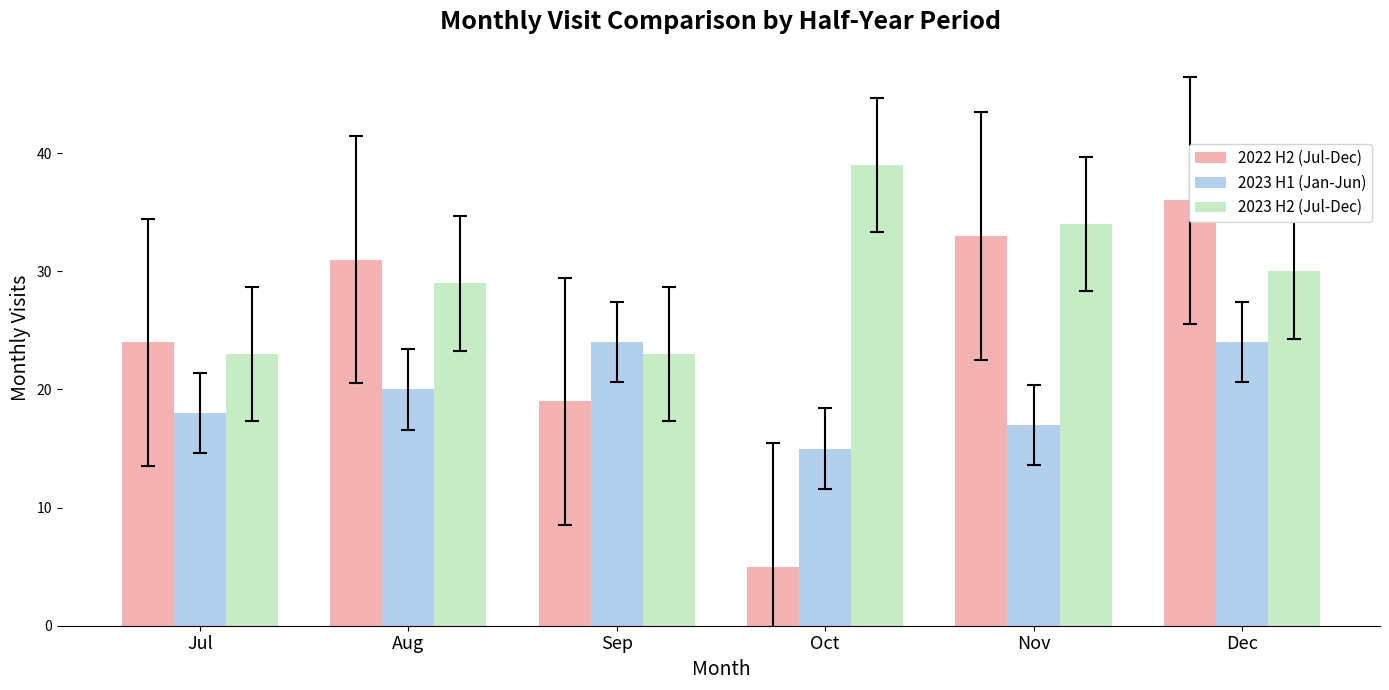

Reading left to right, transcribe all the data shown in this chart.

2022 H2 (Jul-Dec): Jul=24	Aug=31	Sep=19	Oct=5	Nov=33	Dec=36
2023 H1 (Jan-Jun): Jul=18	Aug=20	Sep=24	Oct=15	Nov=17	Dec=24
2023 H2 (Jul-Dec): Jul=23	Aug=29	Sep=23	Oct=39	Nov=34	Dec=30